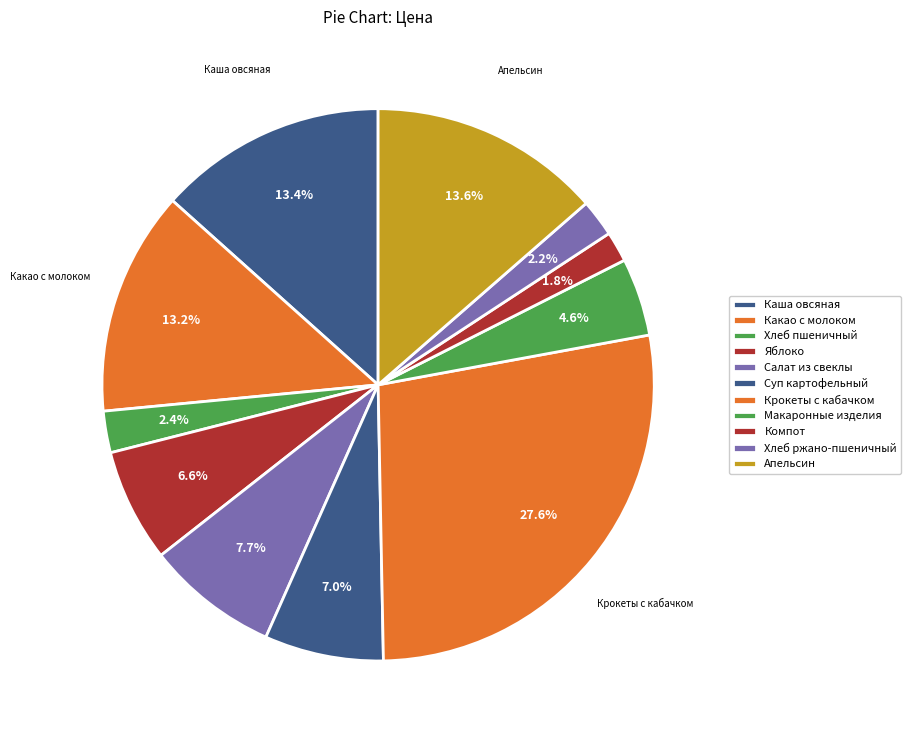

What percentage do Компот and Макаронные изделия together represent?

6.3%